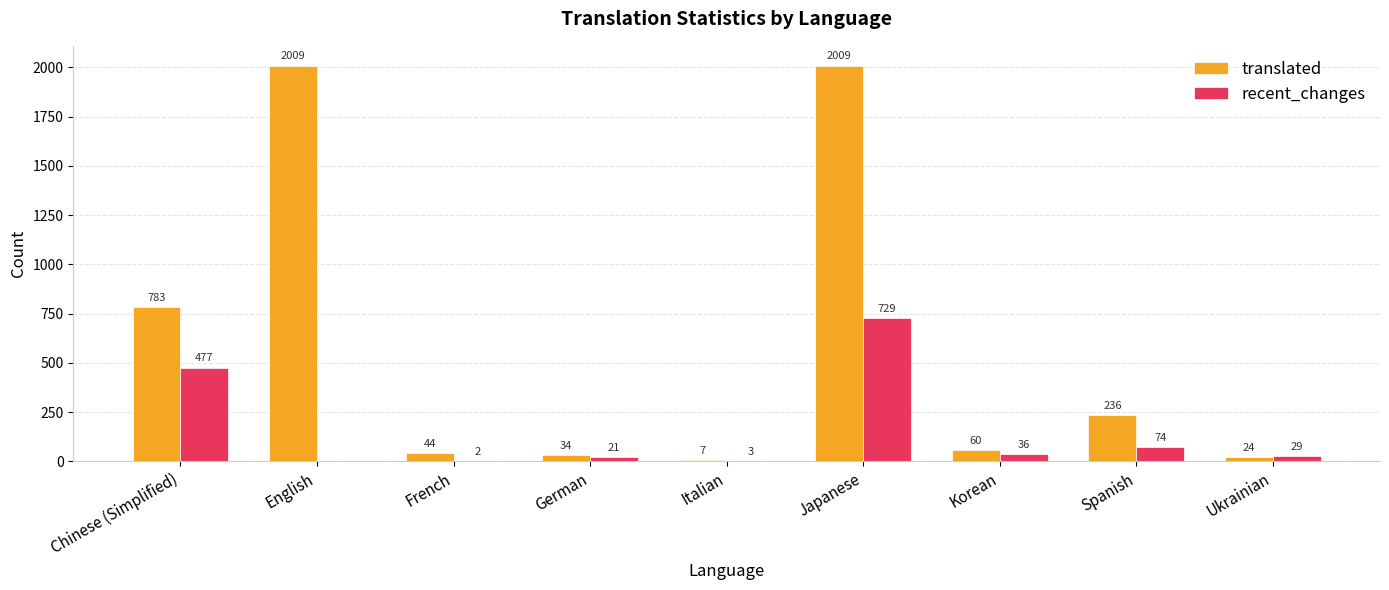

How many positive values does the recent_changes series have?

8